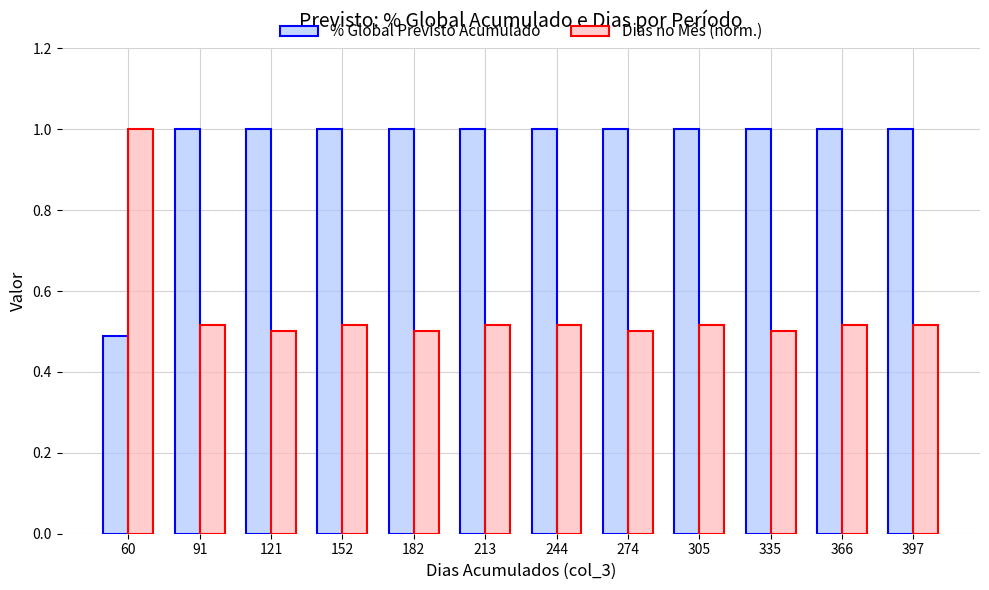

What is the value of the % Global Previsto Acumulado bar at the 6th from the left?

1.0